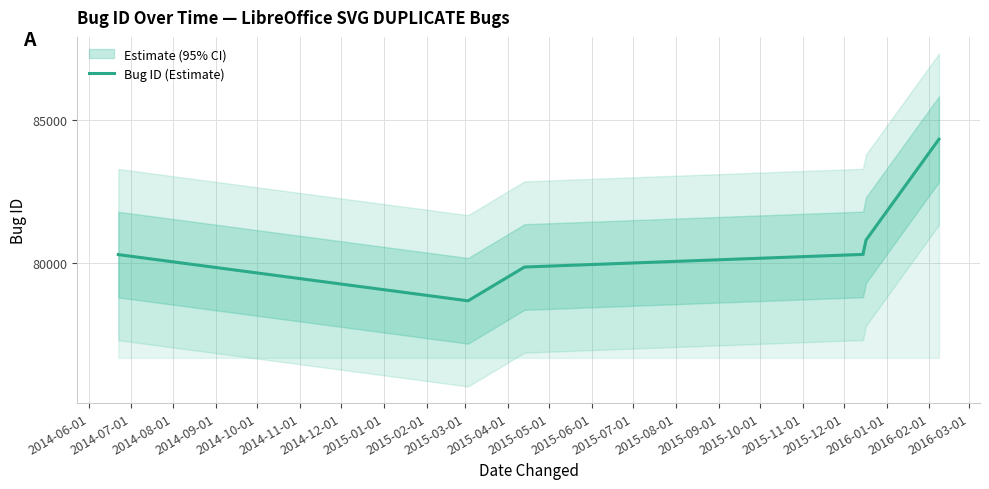

How many data points are less than 80298?

3